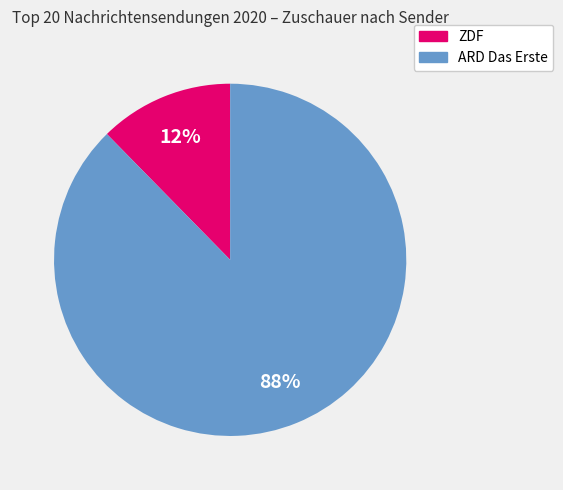

Count the number of slices in the pie.

2